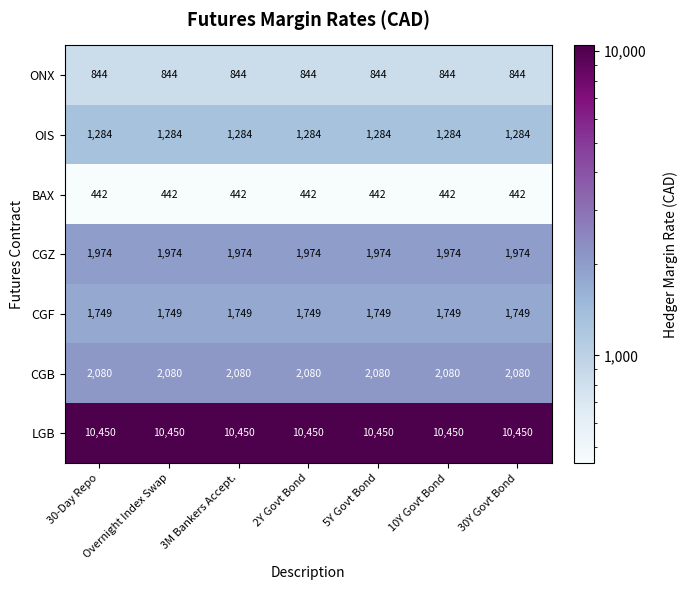

What is the maximum value for CGF?

1749